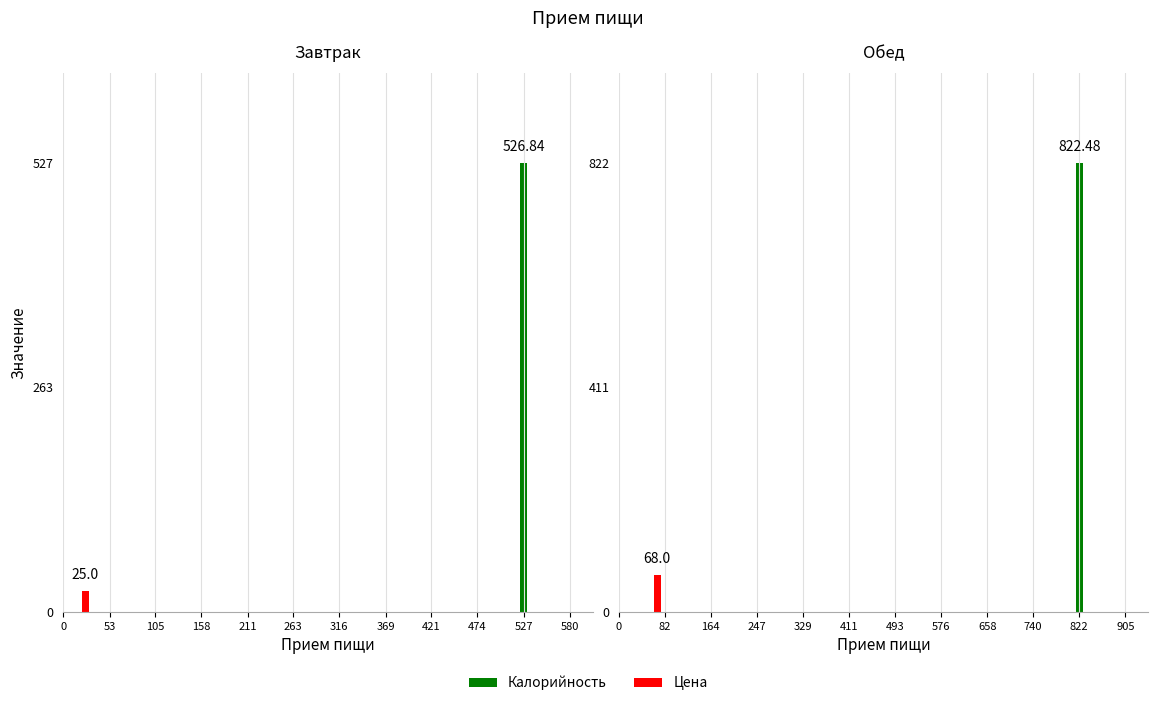

How many data points in Калорийность are above 822?

1